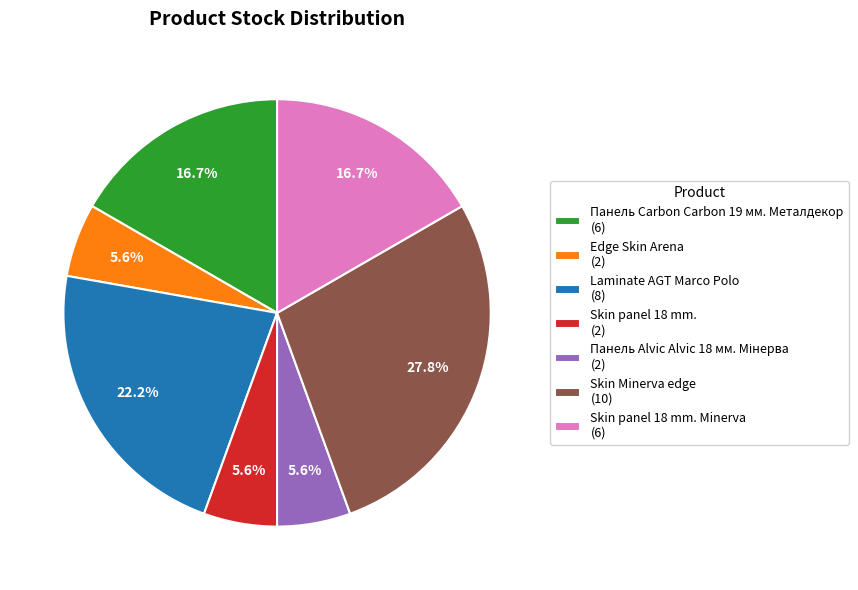

Do Skin panel 18 mm. Minerva (6) and Skin panel 18 mm. (2) together represent more than half of the pie?

No